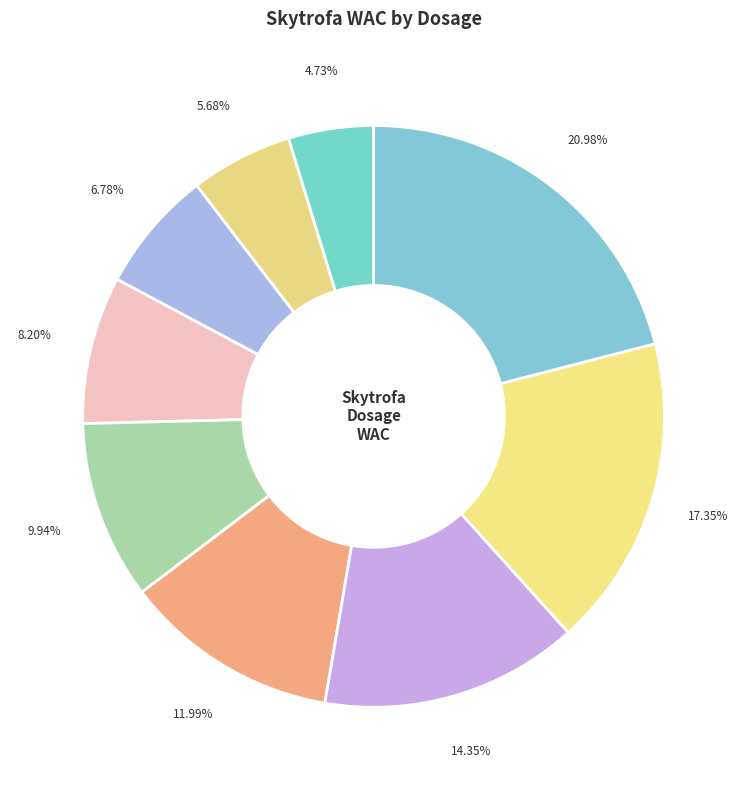

To the nearest percent, what is the difference between the largest and smallest slice percentages?

16%